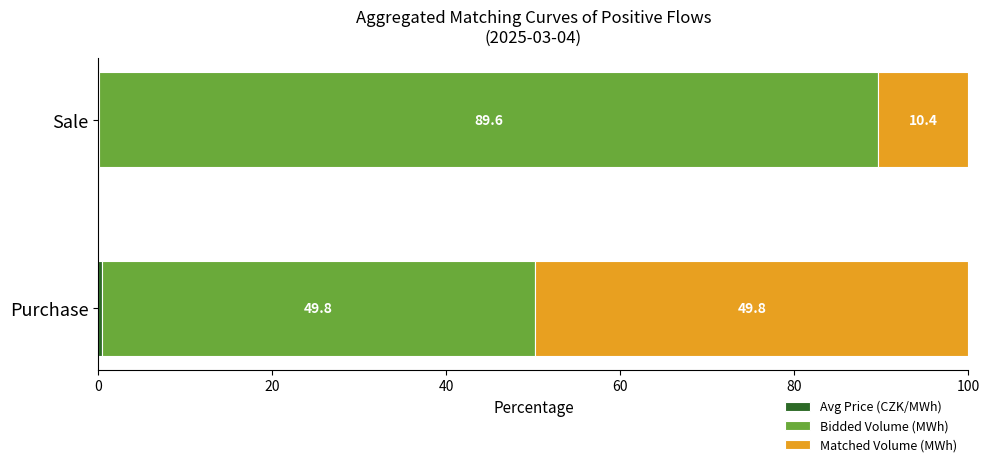

What is the total value across all series at Sale?

100.0